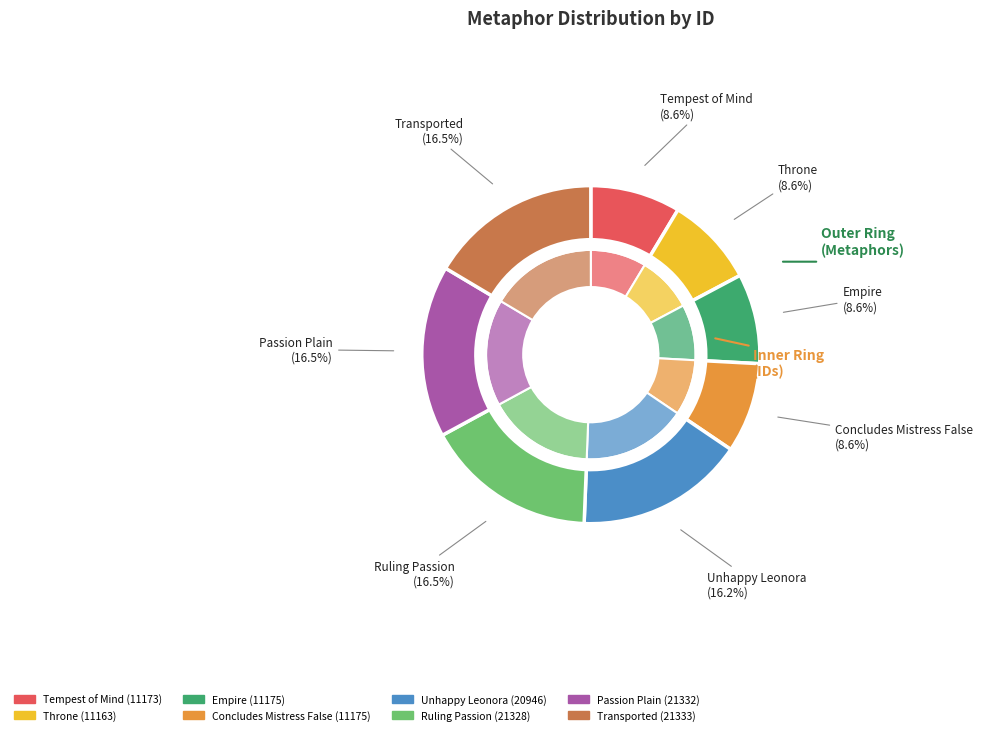

What percentage is the Unhappy Leonora slice, to the nearest percent?

16%